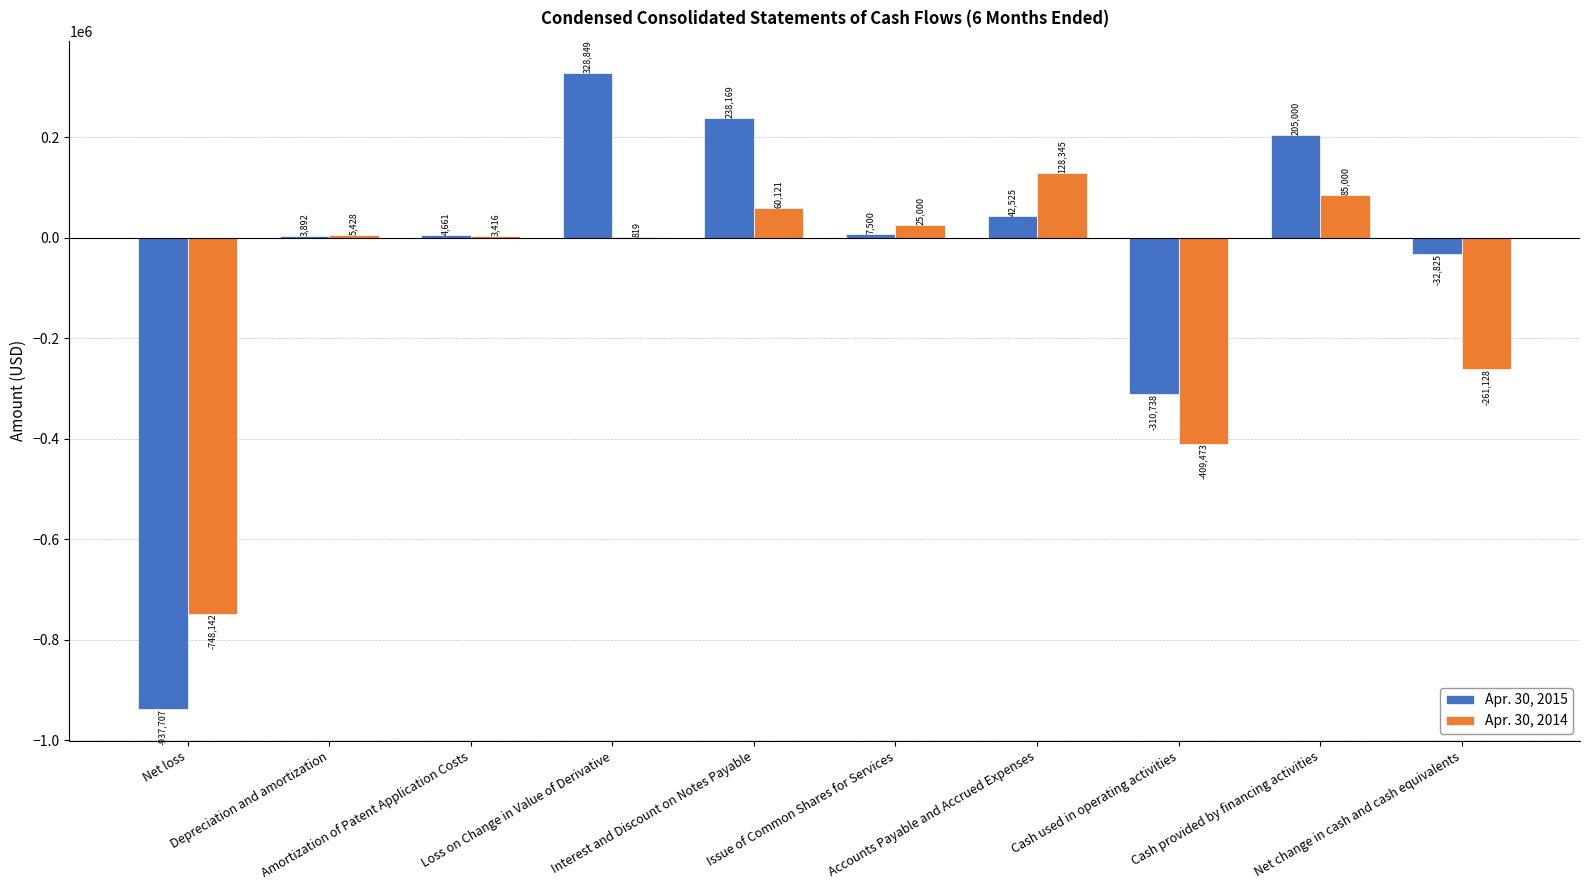

At which label does Apr. 30, 2015 first exceed 7500?

Loss on Change in Value of Derivative